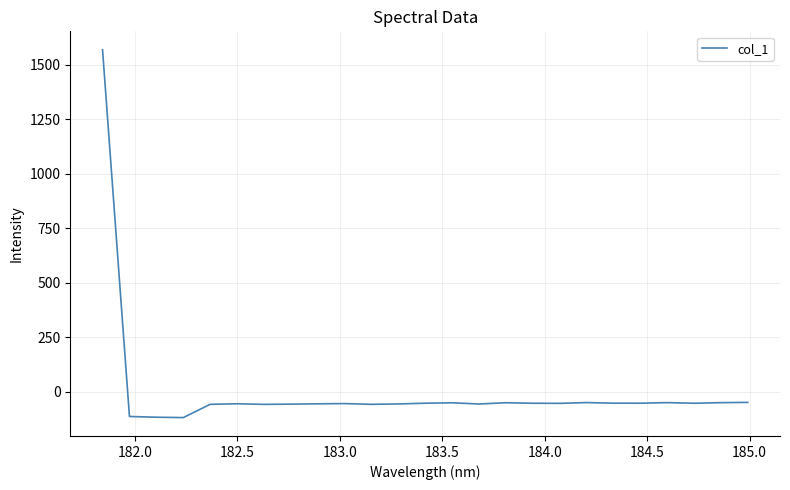

What is the difference between the maximum and minimum values?

1686.0